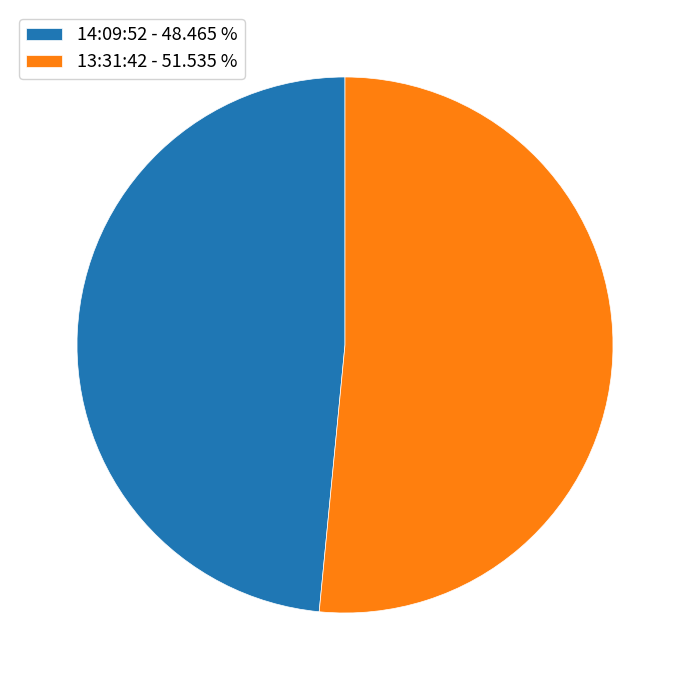

Combined, do 13:31:42 - 51.535 % and 14:09:52 - 48.465 % account for over 50%?

Yes